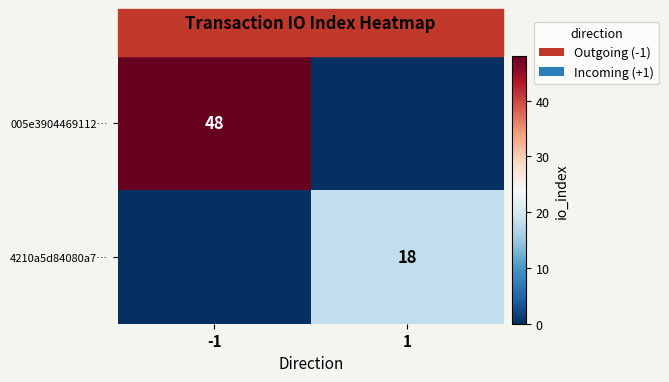

The 4210a5d84080a7… series shows 26 at 1. True or false?

False